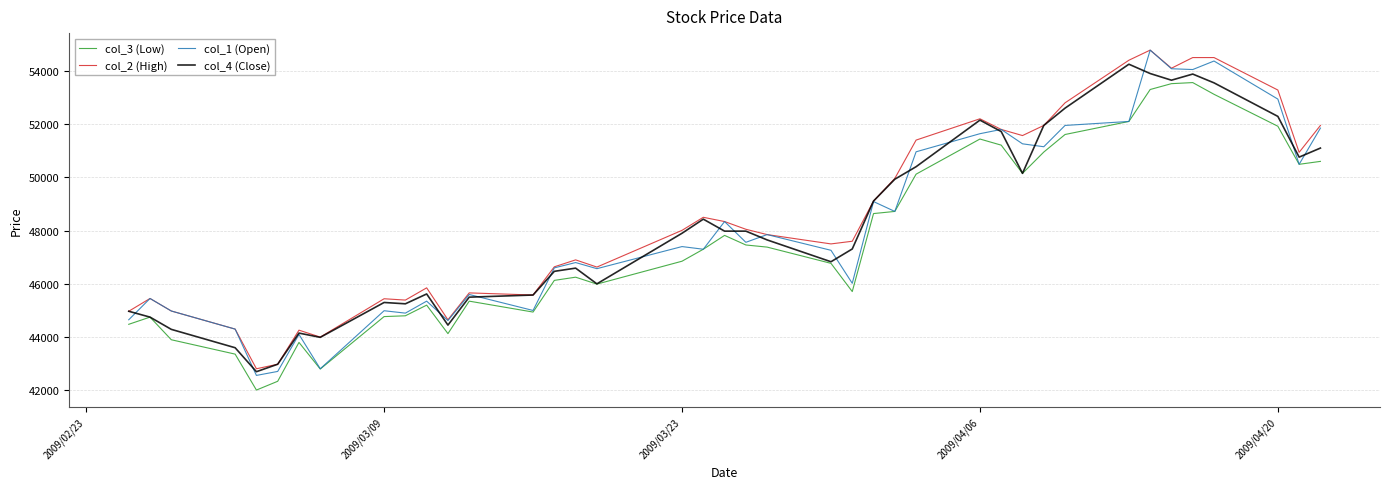

True or false: col_3 (Low) and col_2 (High) cross at least once.

False